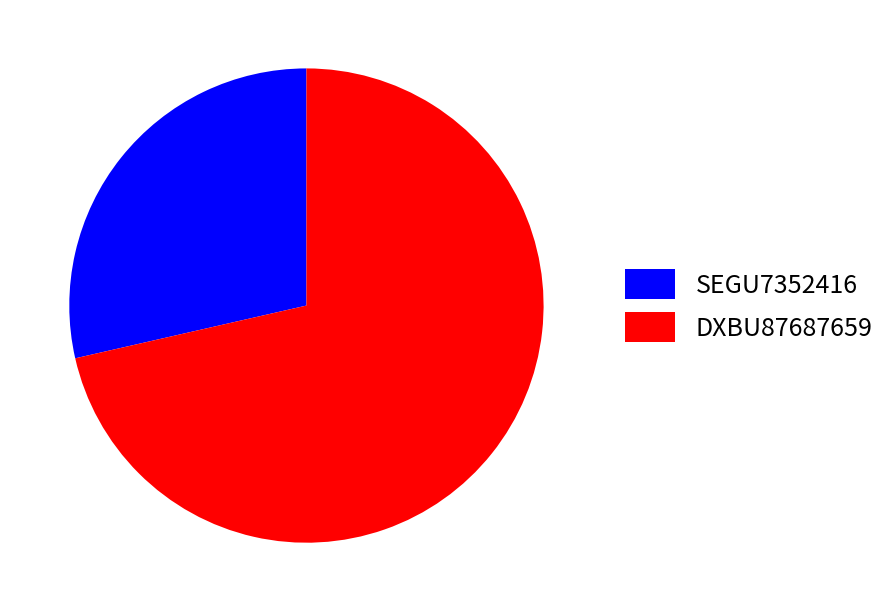

The SEGU7352416 slice represents 17% of the pie. True or false?

False